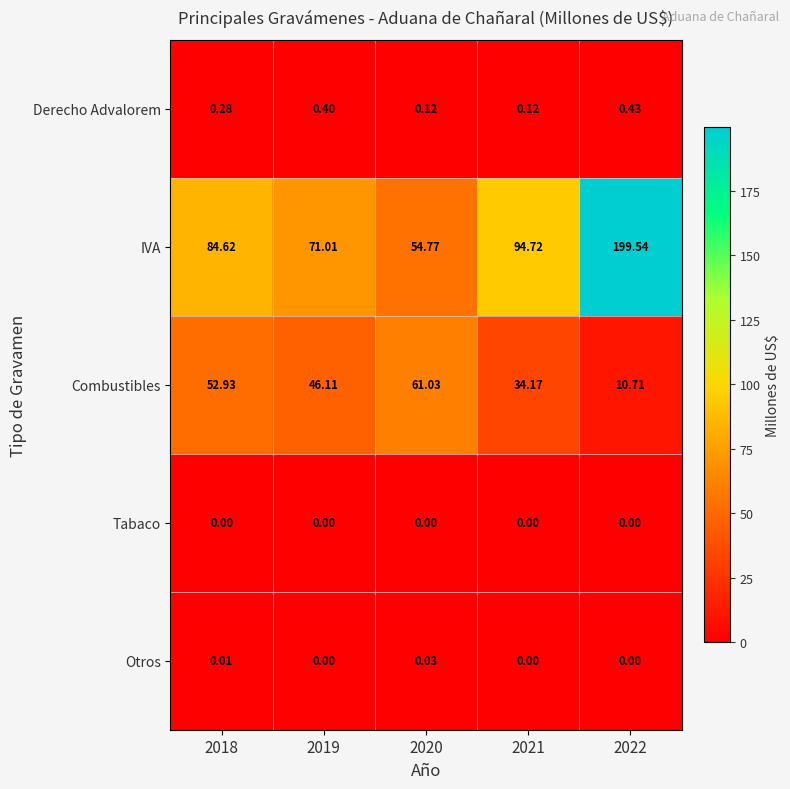

List the series in order of their peak value, lowest first.

Tabaco, Otros, Derecho Advalorem, Combustibles, IVA